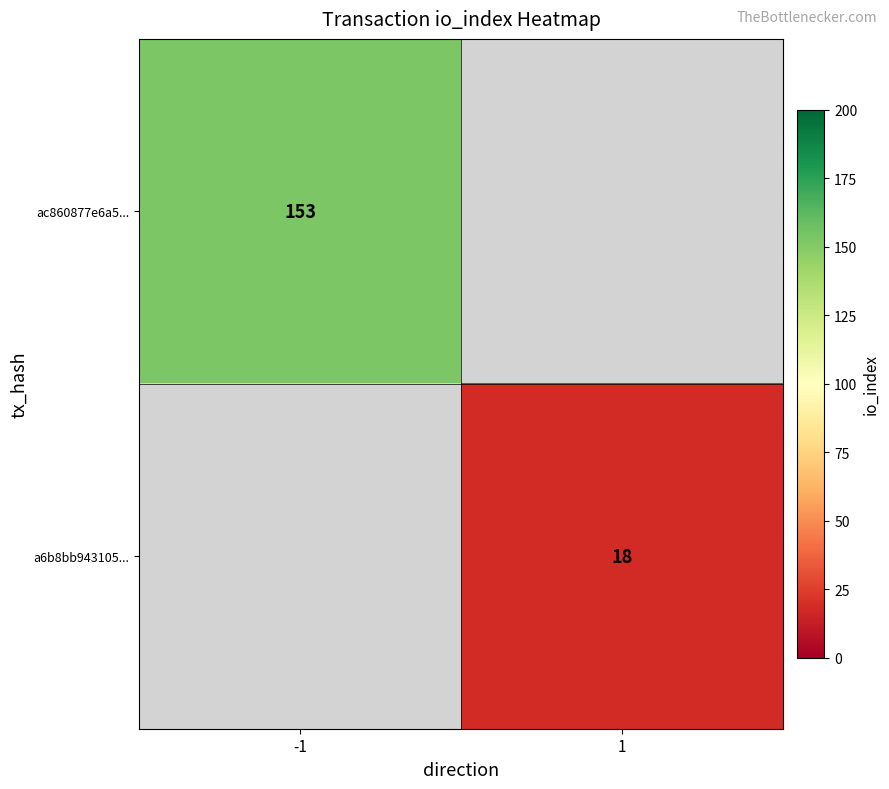

The ac860877e6a5... series shows 231.3 at -1. True or false?

False